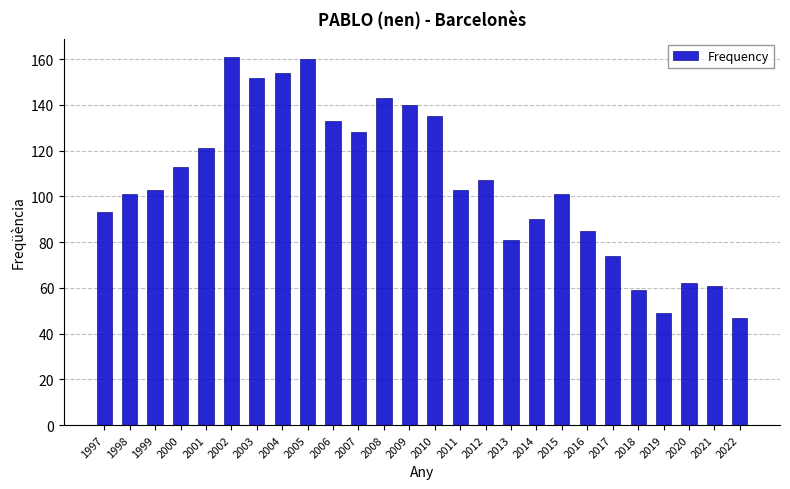

What is the greatest value displayed?

161